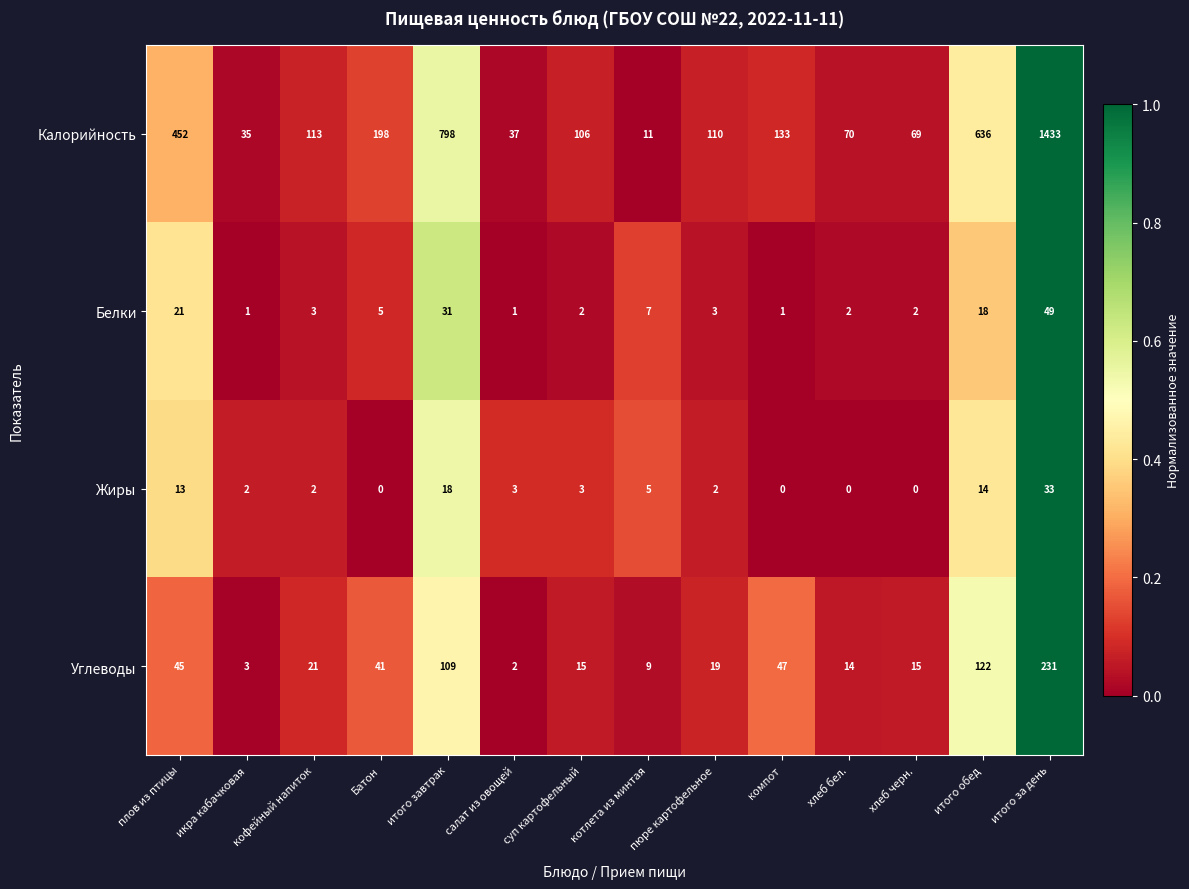

What is the sum of the Углеводы values at икра кабачковая and итого завтрак?

112